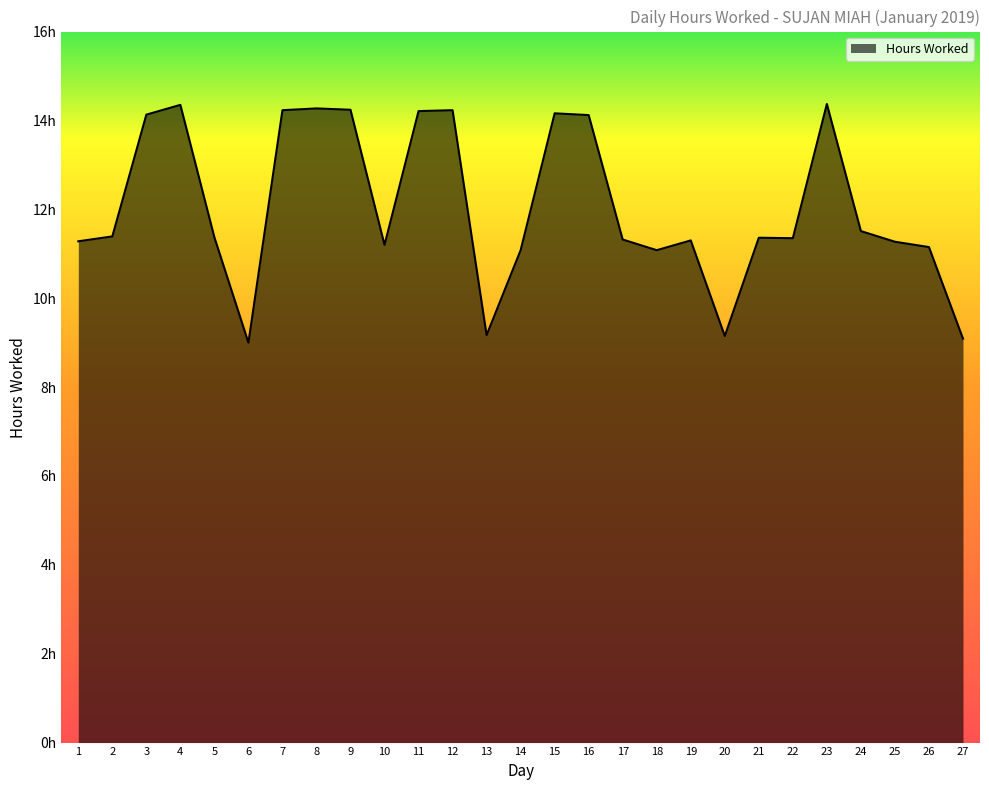

Reading right to left, what are all the values shown in this chart?

9.1	11.2	11.3	11.5	14.4	11.3	11.4	9.2	11.3	11.1	11.3	14.1	14.2	11.1	9.2	14.2	14.2	11.2	14.2	14.3	14.2	9.0	11.4	14.3	14.1	11.4	11.3